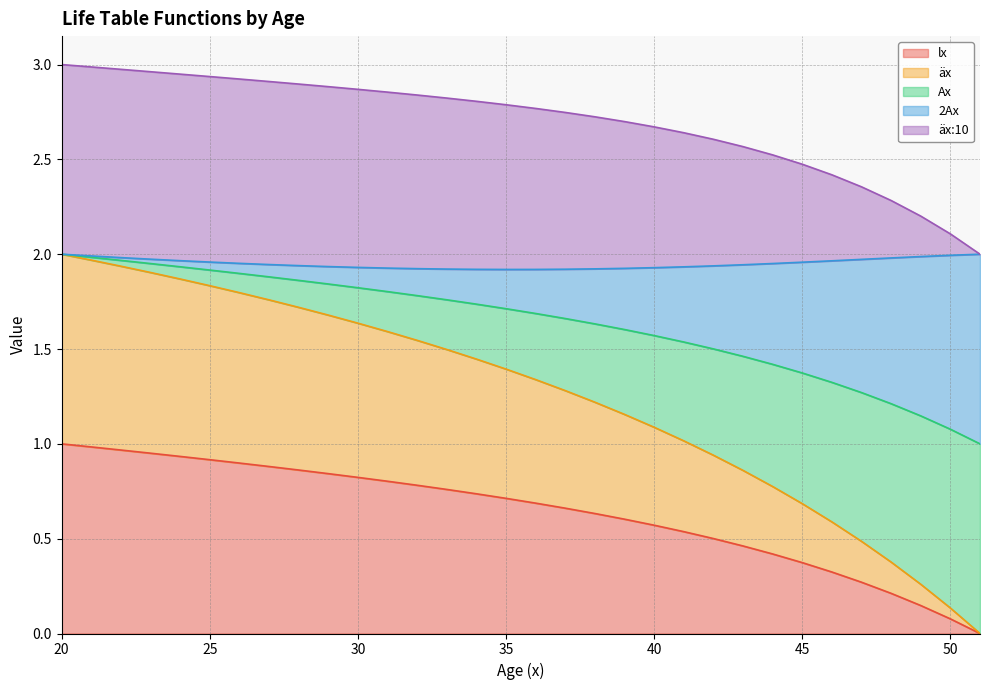

True or false: äx has more than 0 points higher than both neighbors.

False